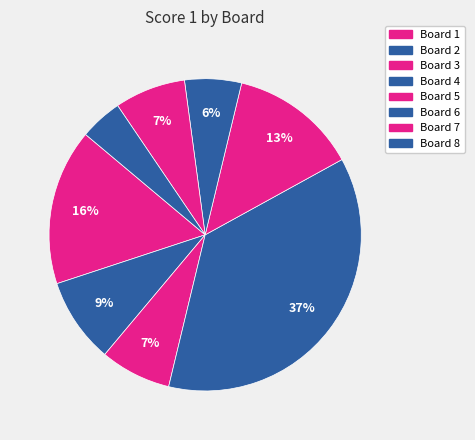

Count the number of slices in the pie.

8